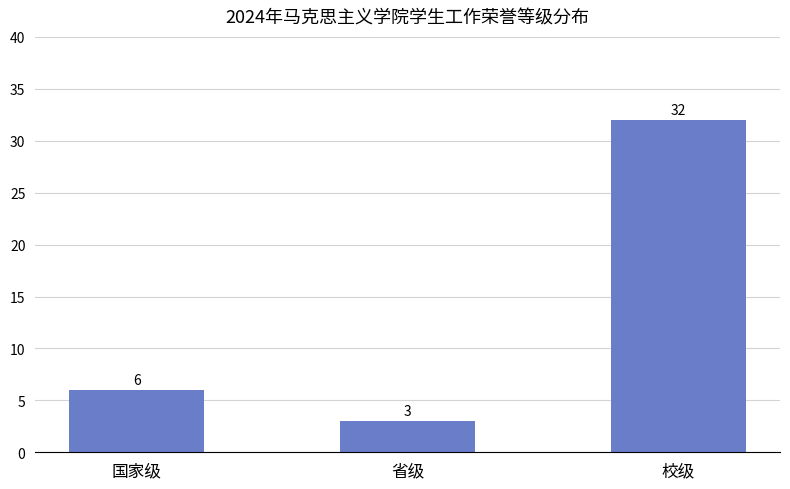

Which category has the lowest value across all series?

省级